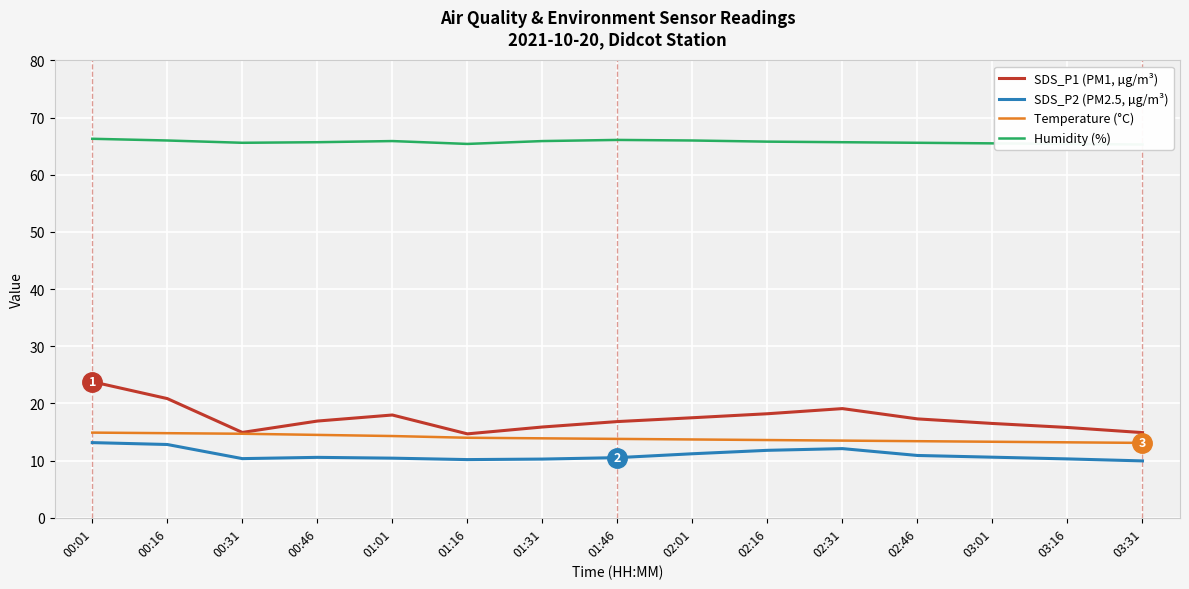

At which label does Temperature (°C) reach its peak?

00:01